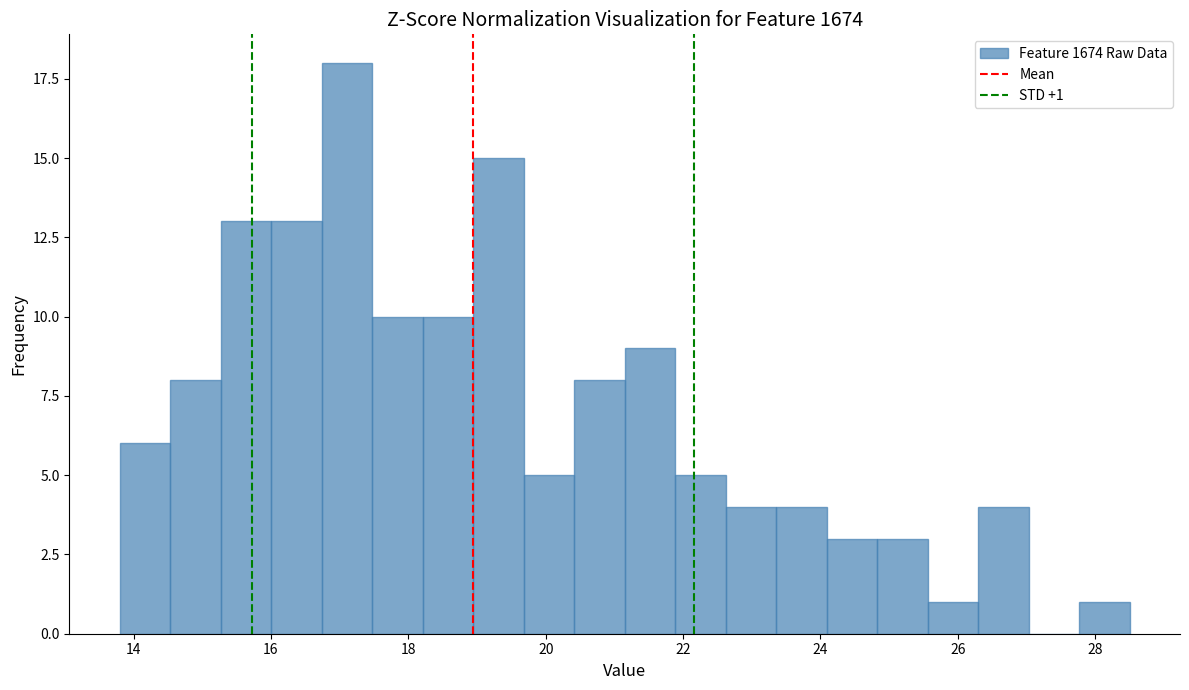

Read against the x-axis, roughly where is the centre of the tallest bar?

17.2